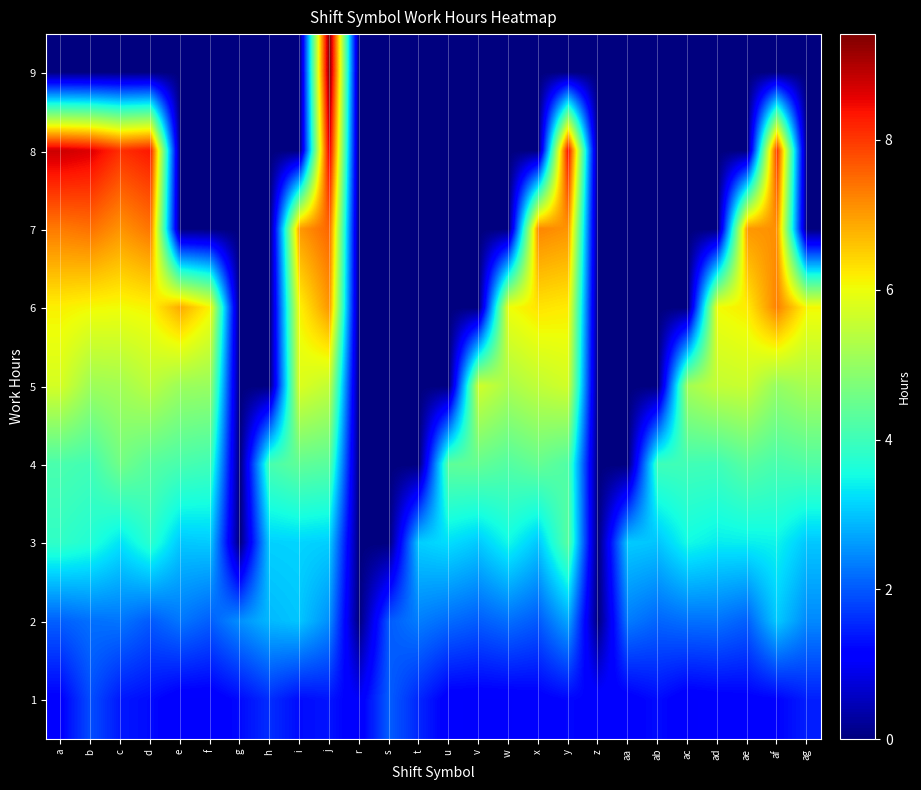

Which has a higher value, a or ae?

a